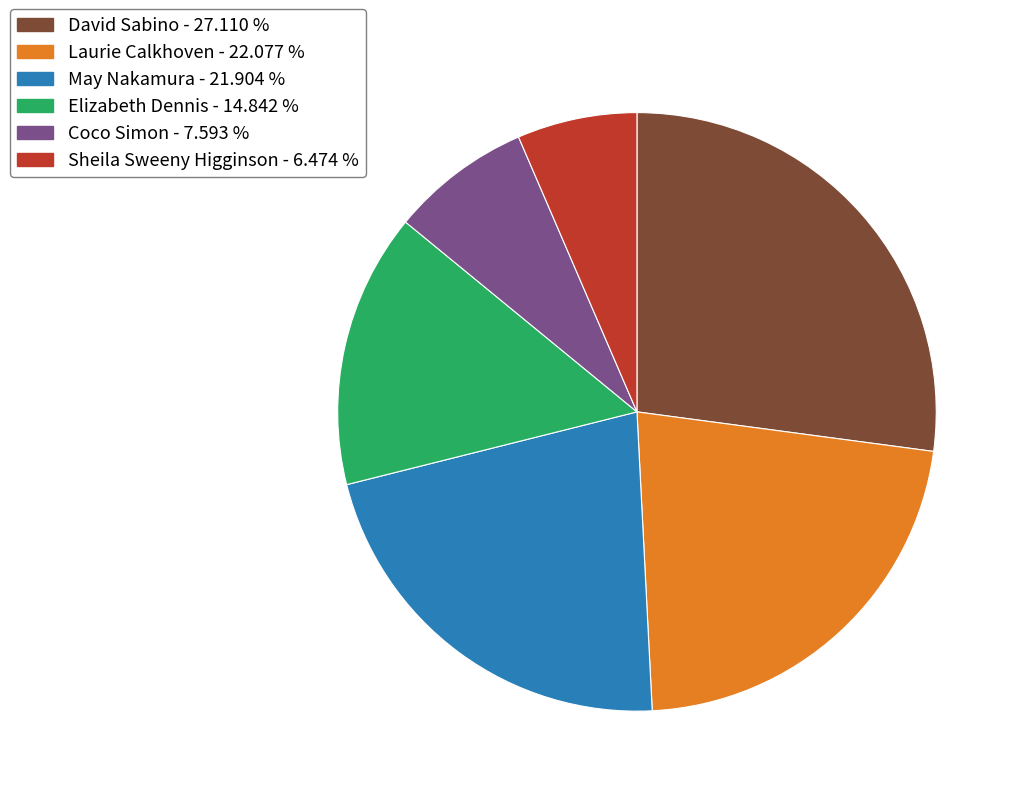

Is there any slice that represents more than half of the pie?

No